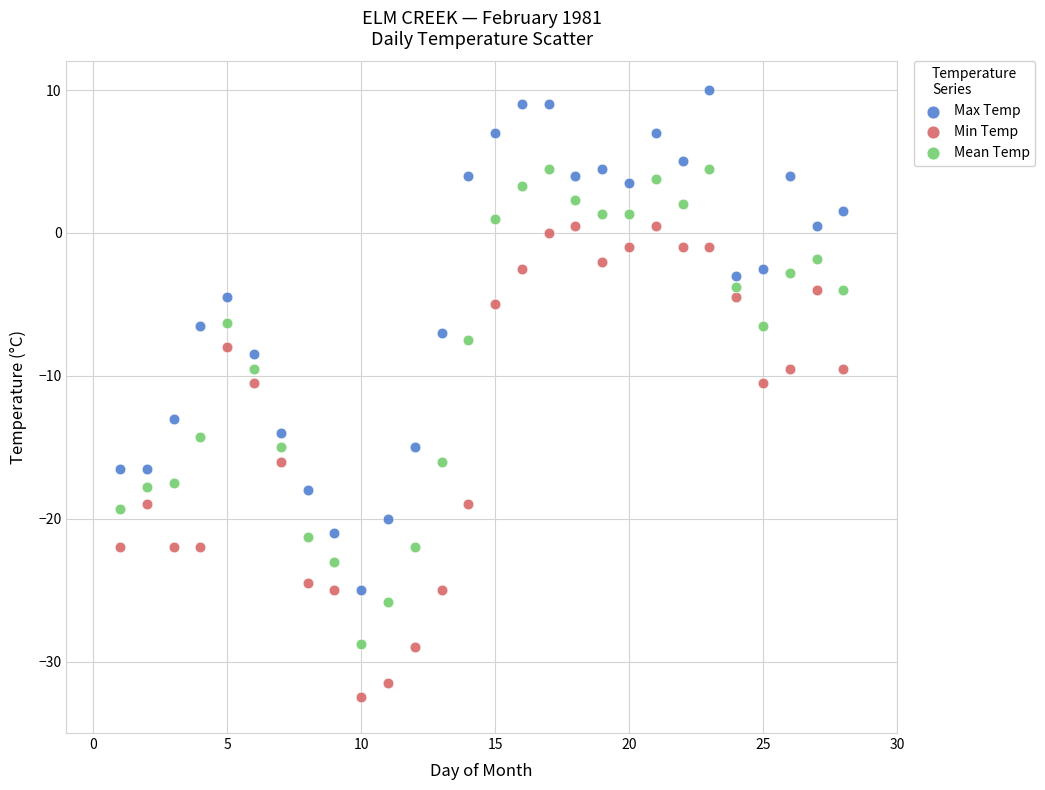

Across all data points, what is the range of Y values (max minus min)?

42.5